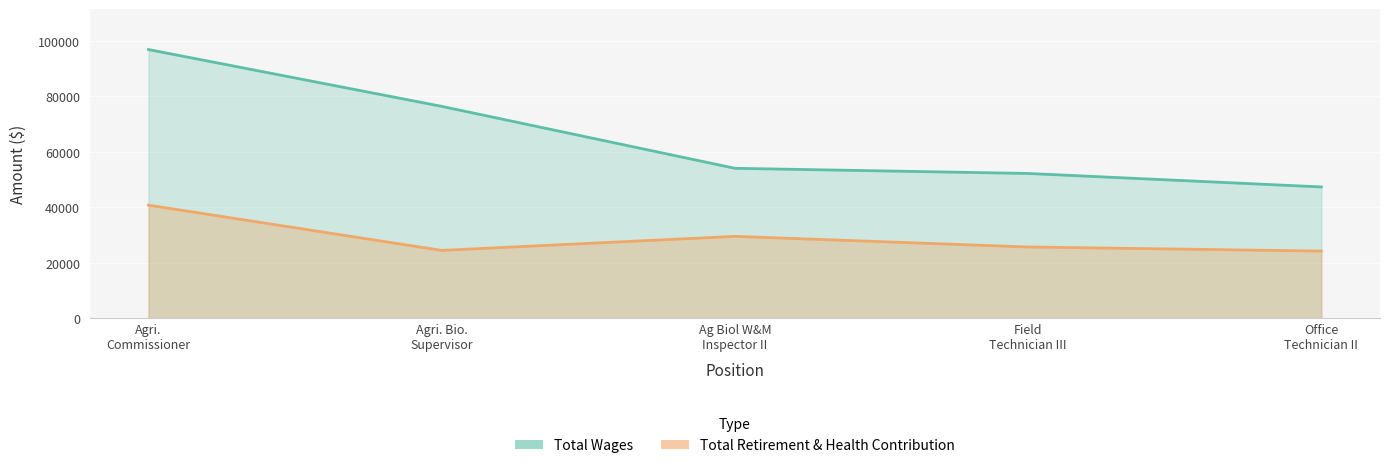

Count the number of data series in this chart.

2